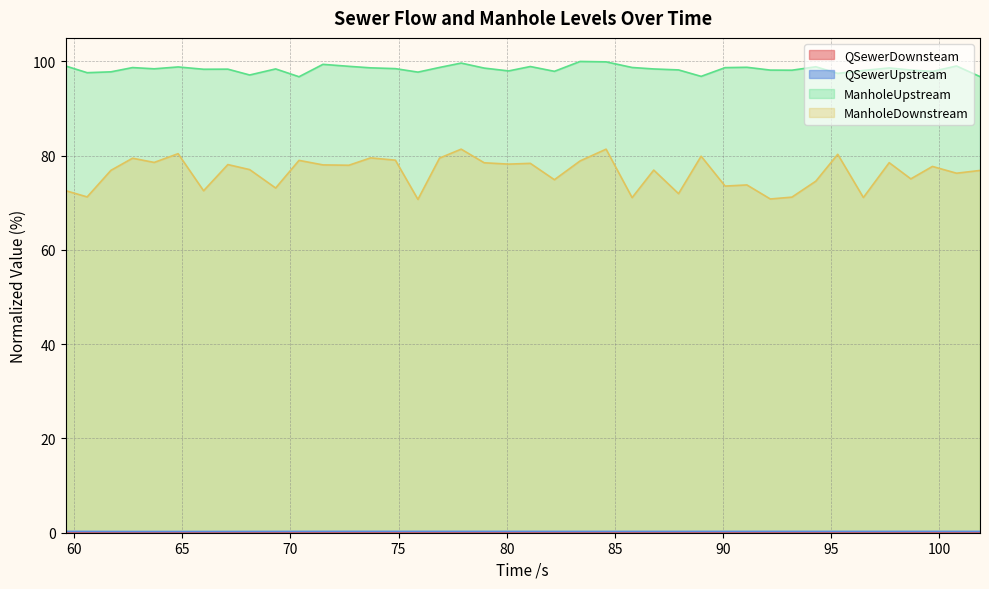

Which series has the largest total across all categories?

ManholeUpstream